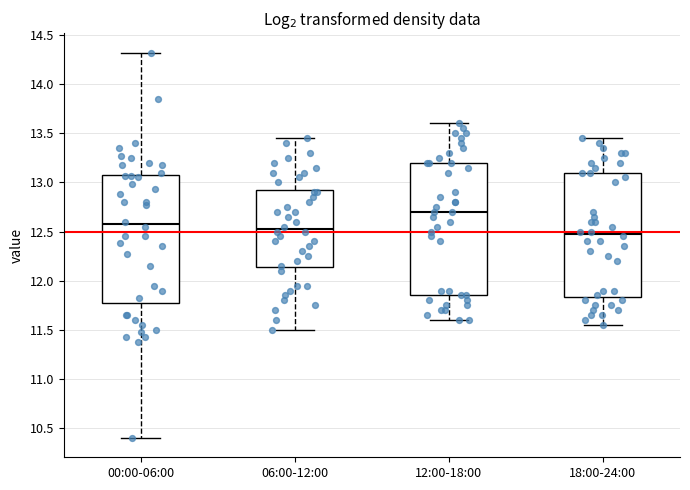

Which box has the lowest median line?

18:00-24:00